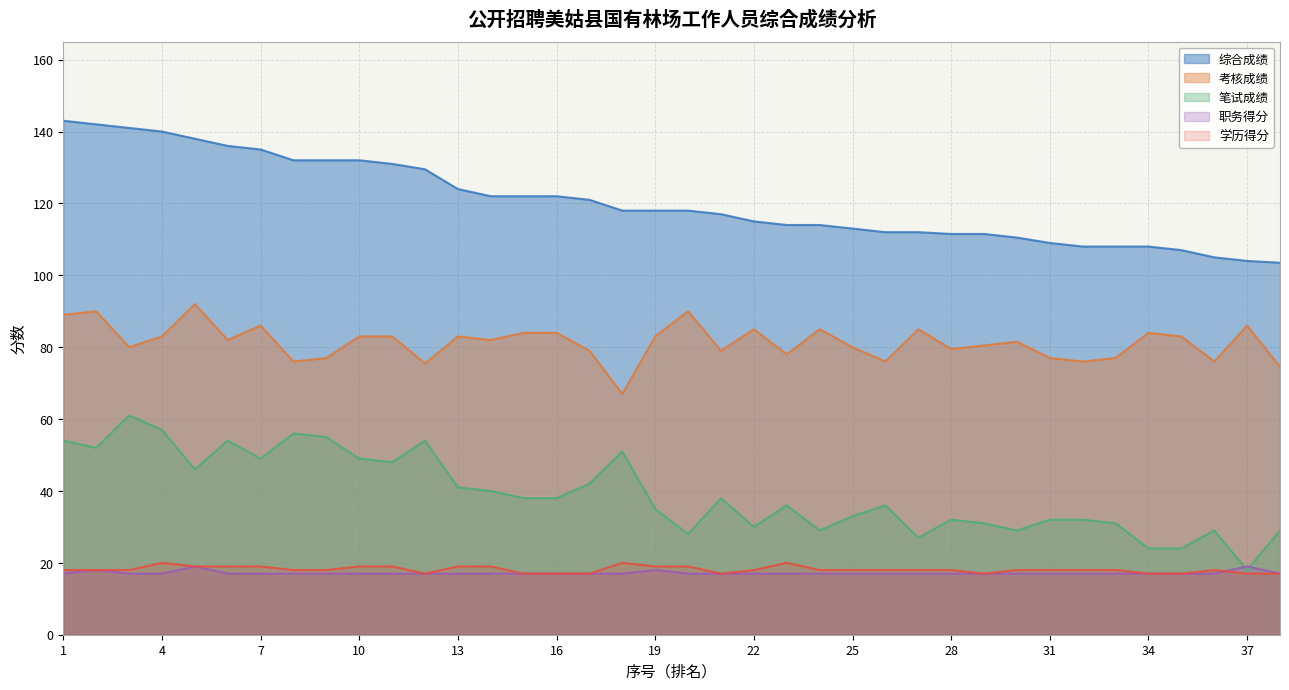

Which series has the widest spread of values?

笔试成绩